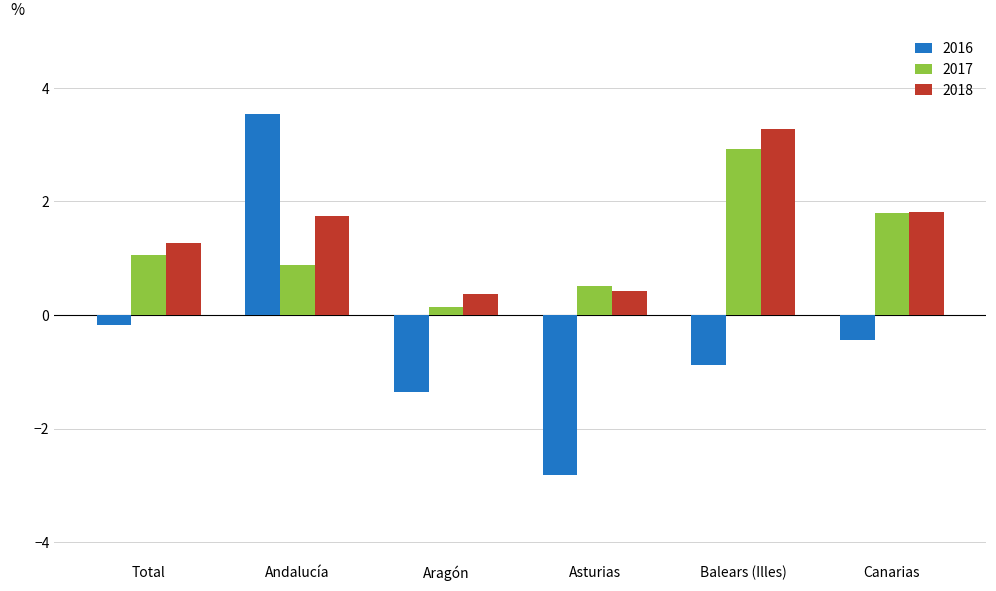

The value of 2016 at Canarias is -0.8. True or false?

False